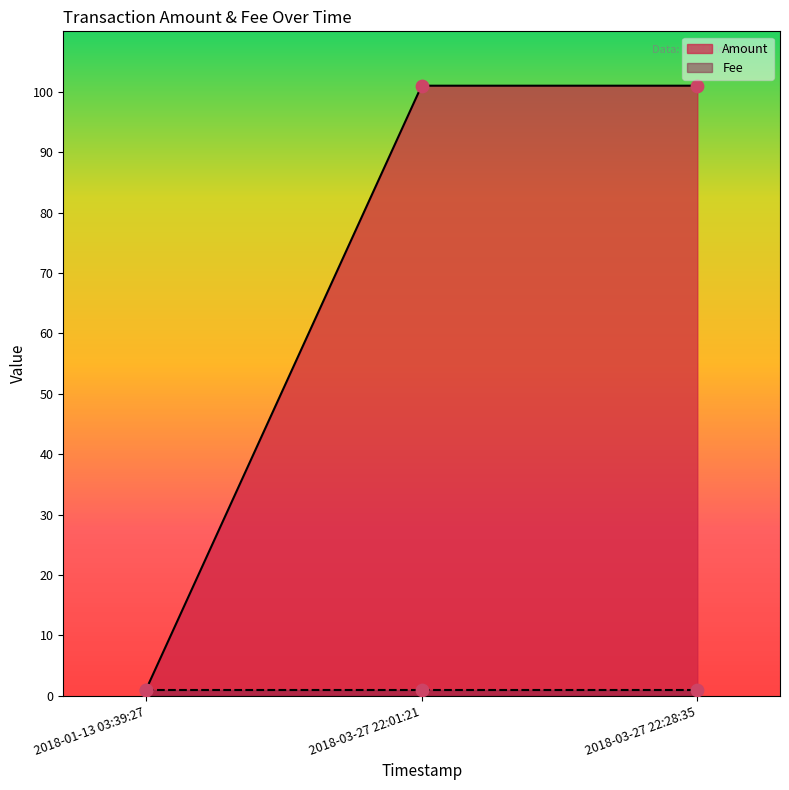

What are all the series names shown in the legend?

Amount, Fee